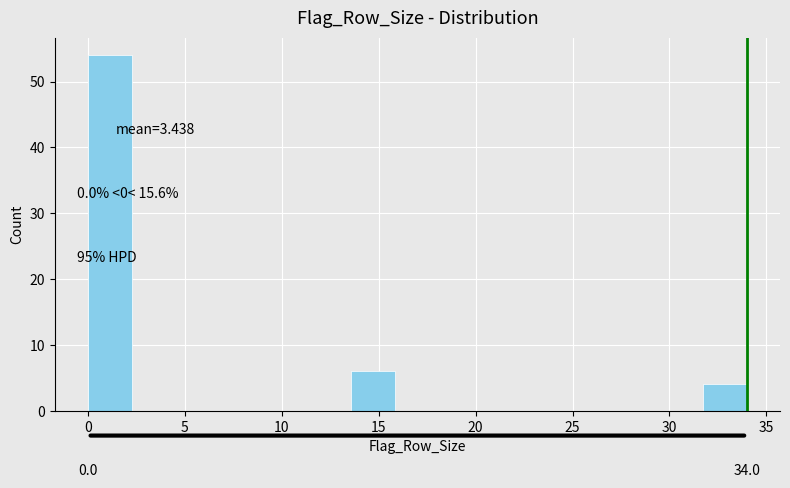

Which range on the x-axis has the tallest bar?

0.0 to 2.5